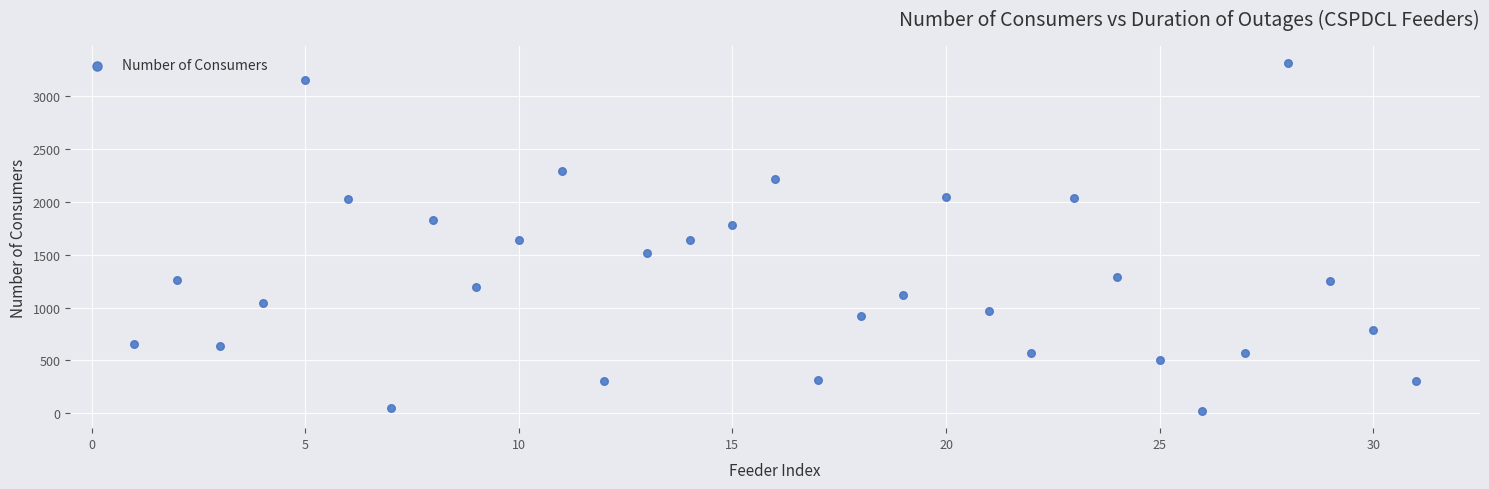

What is the range of Y values (max minus min)?

3291